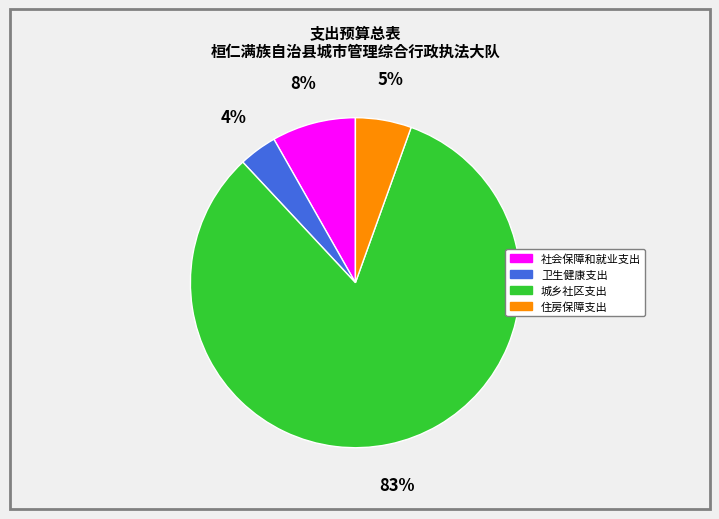

Rank the categories by value from highest to lowest.

城乡社区支出, 社会保障和就业支出, 住房保障支出, 卫生健康支出